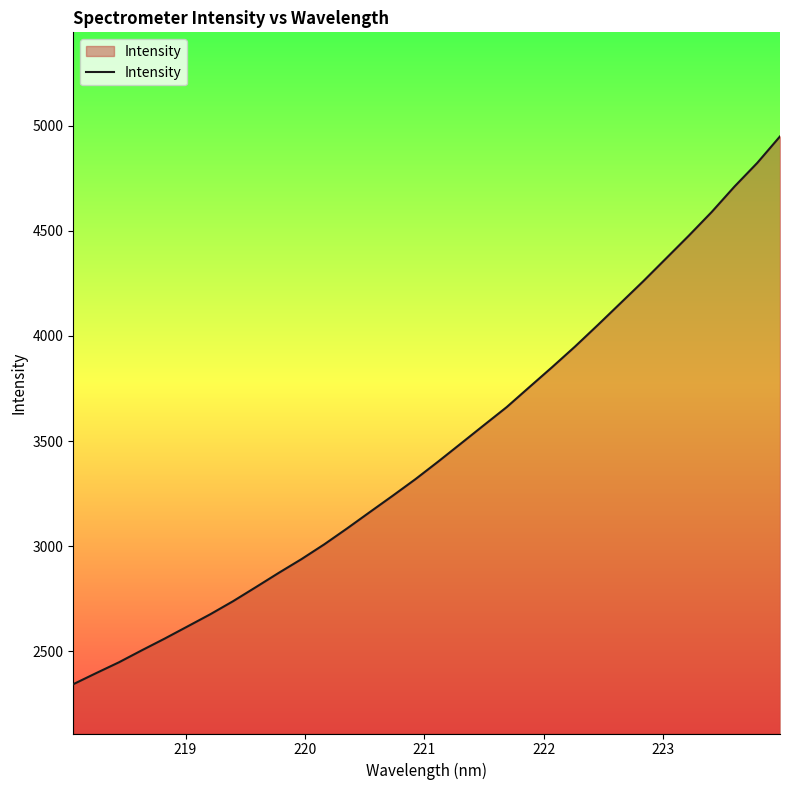

What is the maximum value shown in the chart?

4948.9